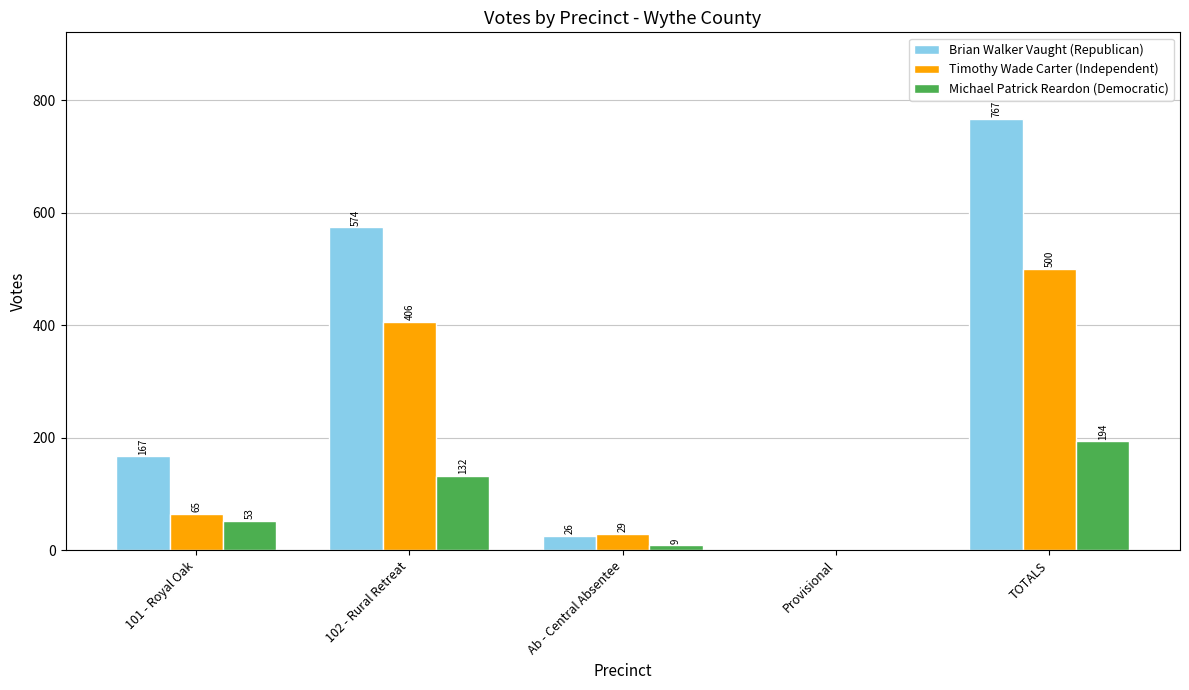

Count the number of categories in the chart.

5